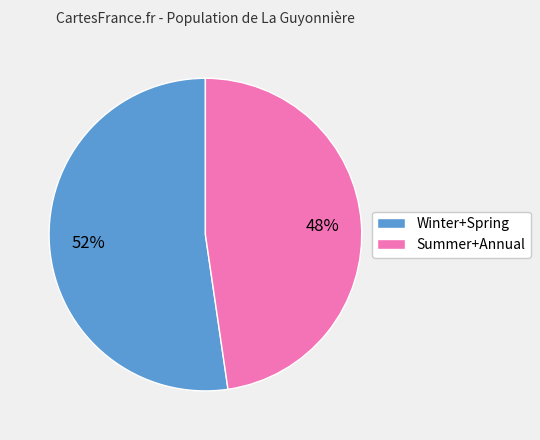

What is the majority slice?

Winter+Spring